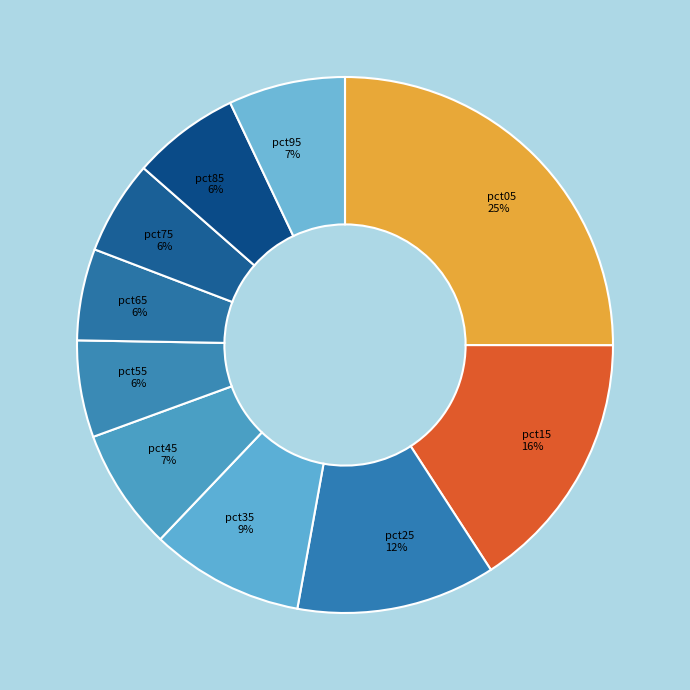

Which category has the biggest portion of the pie?

pct05